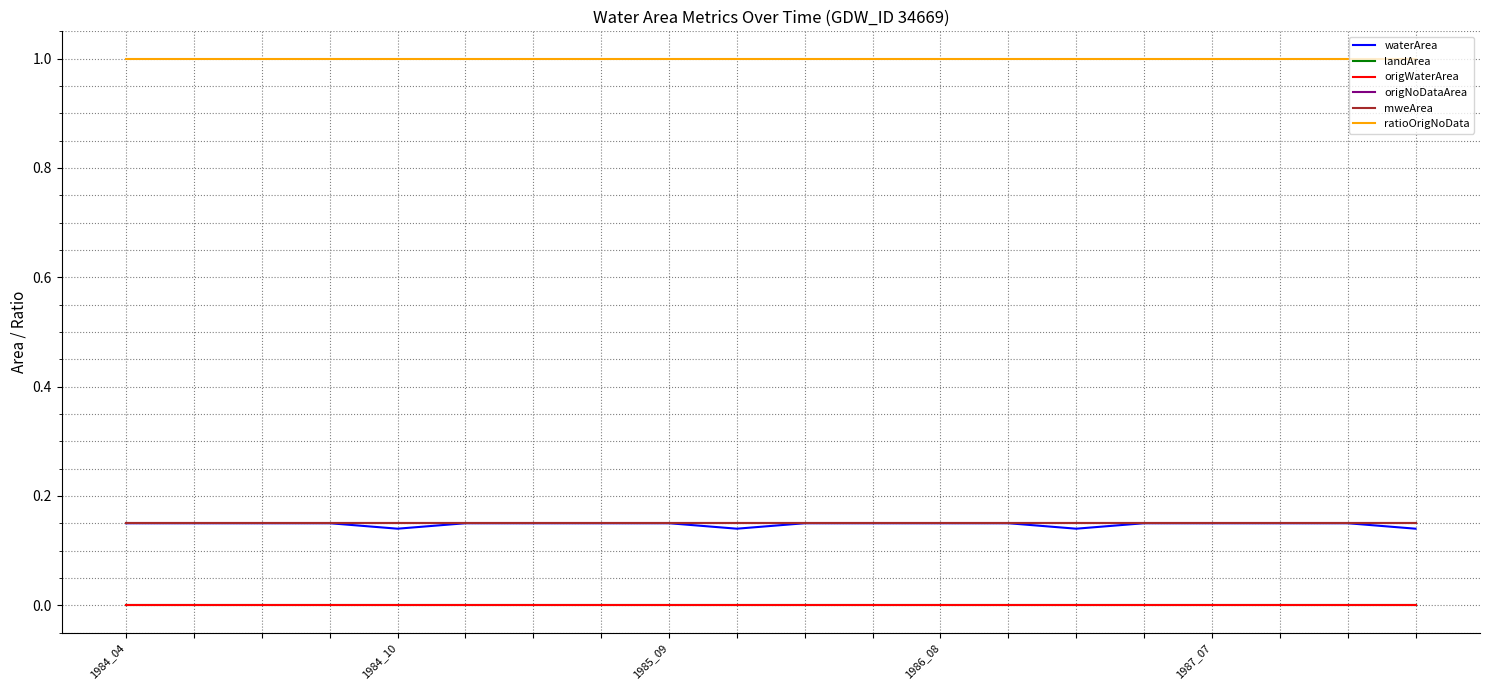

What is the maximum value shown in the chart?

1.0